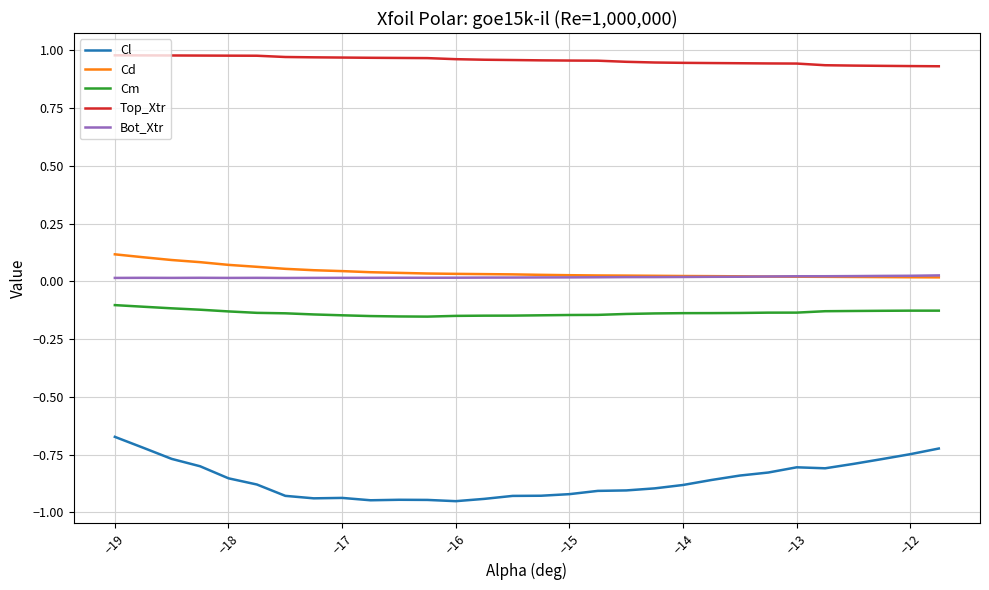

How many lines are shown in the chart?

5